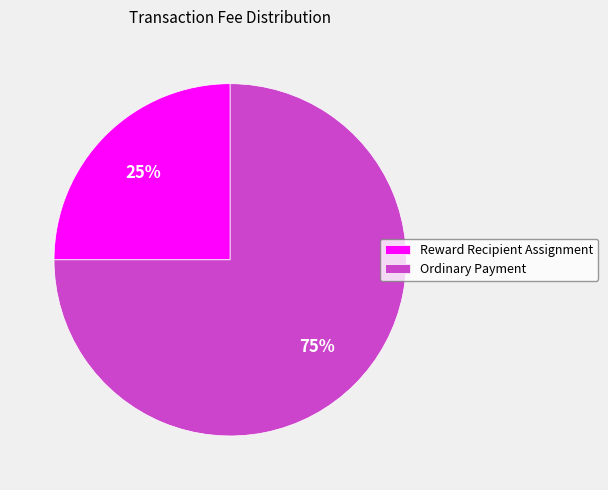

What is the smallest slice in the pie chart?

Reward Recipient Assignment